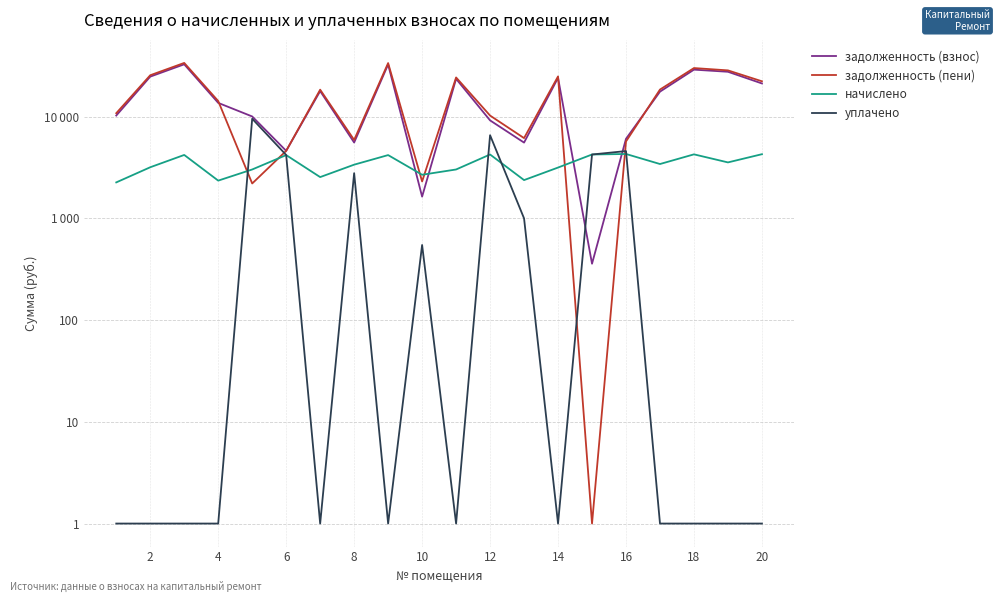

List the series in order of their peak value, lowest first.

начислено, уплачено, задолженность (взнос), задолженность (пени)